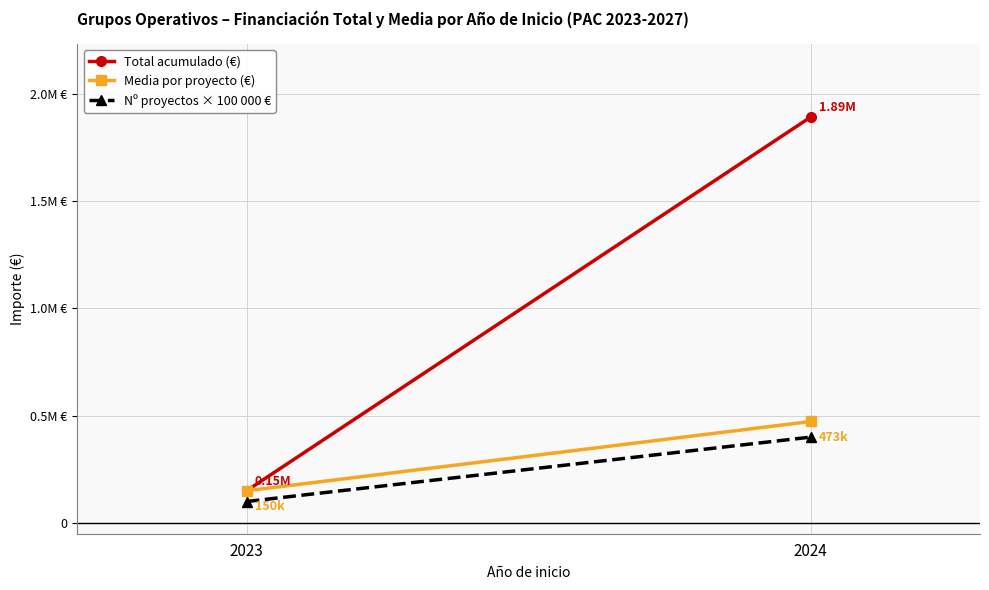

Reading left to right, extract all data points from this chart.

Total acumulado (€): 2023=150000	2024=1890868
Media por proyecto (€): 2023=150000	2024=472717
Nº proyectos × 100 000 €: 2023=100000	2024=400000